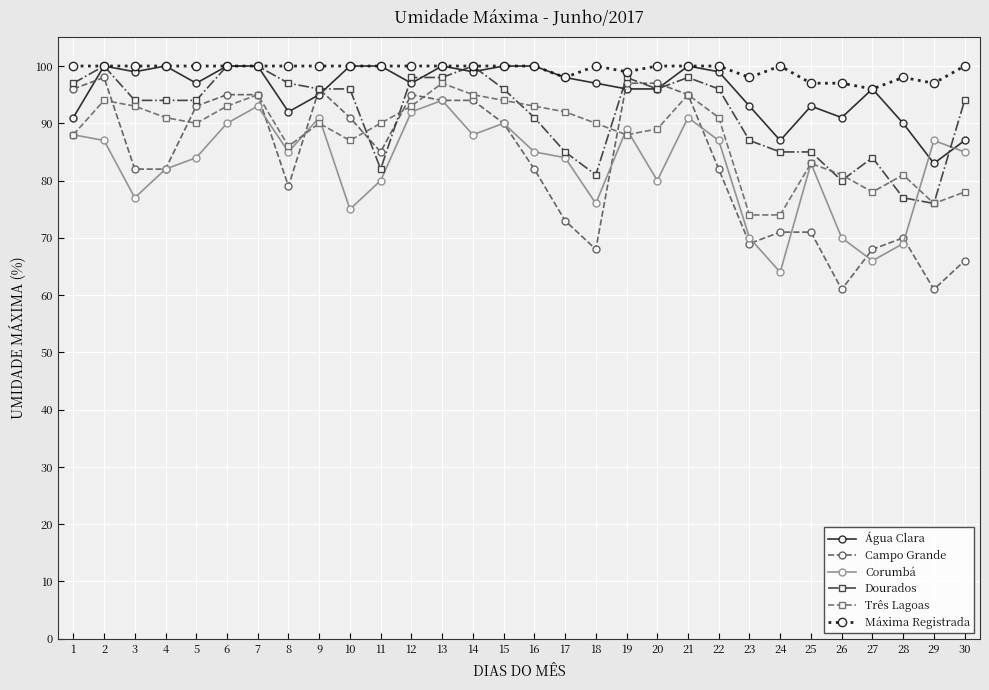

Does the chart have visible grid lines?

Yes